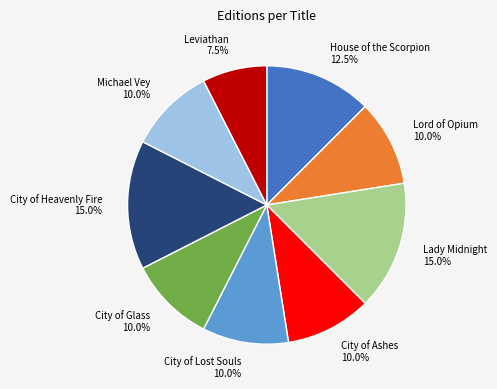

Which slice is the smallest?

Leviathan